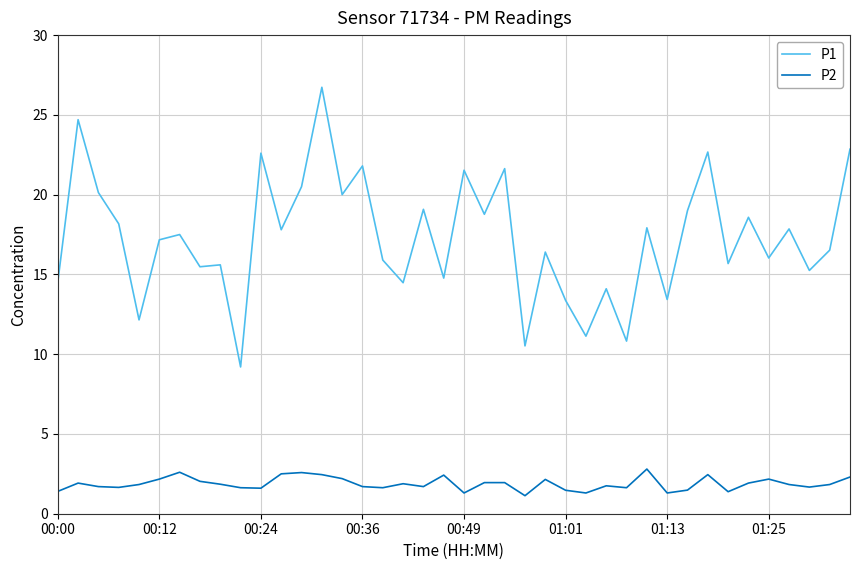

What is the average value of the P1 series?

17.3